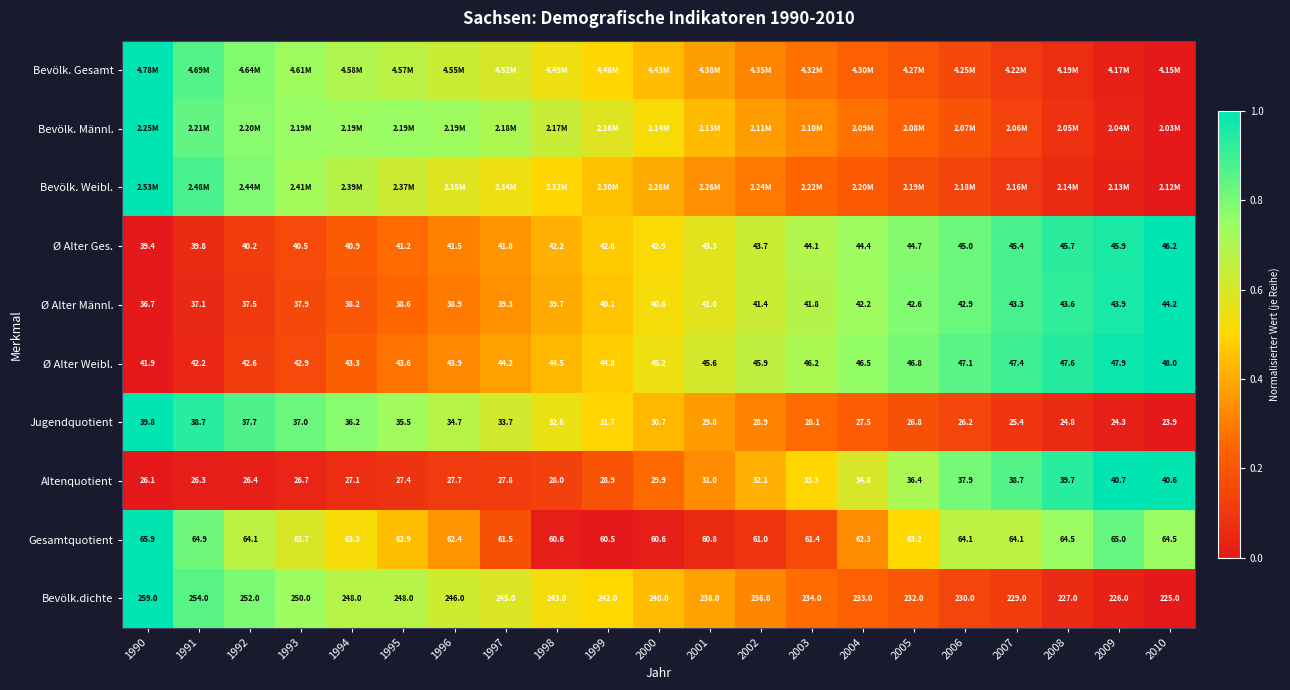

Is the value of Altenquotient at 1998 greater than the value of Ø Alter Männl. at 1998?

No